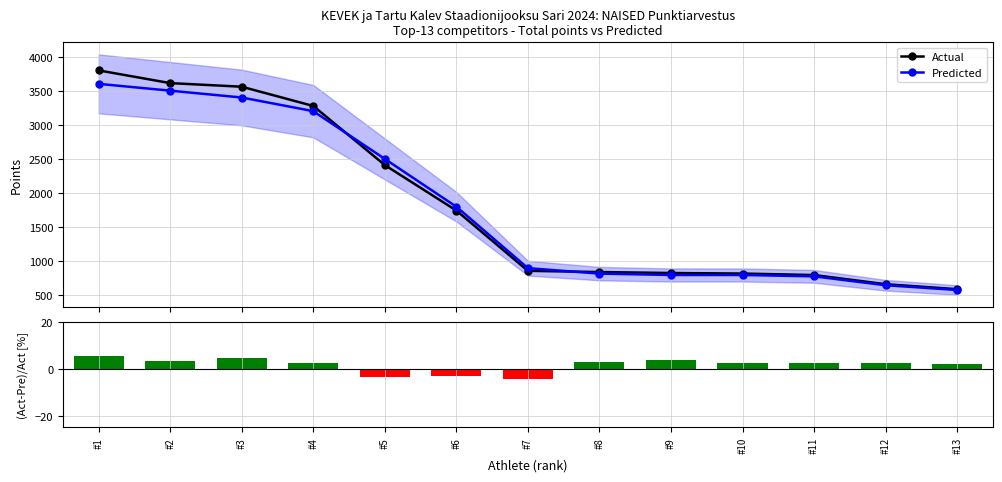

Reading right to left, extract all data points from this chart.

Actual: 592.0	665.0	799.0	821.0	829.0	843.0	861.0	1744.0	2410.0	3276.0	3558.0	3611.0	3797.0
Predicted: 580.0	650.0	780.0	800.0	800.0	820.0	900.0	1800.0	2500.0	3200.0	3400.0	3500.0	3600.0
(Act-Pre)/Act [%]: 2.0	2.3	2.4	2.6	3.5	2.7	-4.5	-3.2	-3.7	2.3	4.4	3.1	5.2